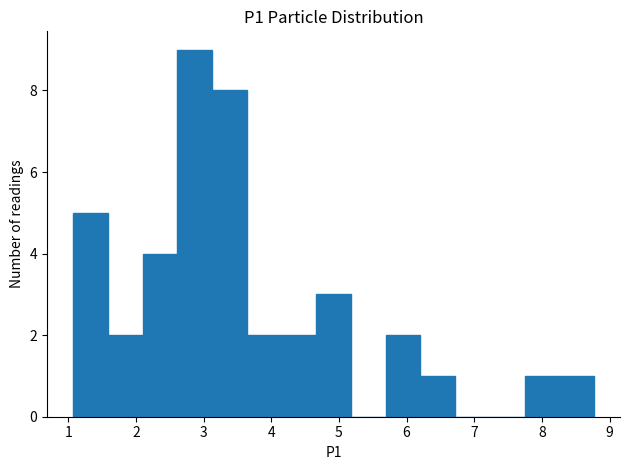

Reading left to right, list every bar in this chart as the range it spans on the x-axis followed by its height. Neither the bar edges nor the heights are printed on the chart, so give them approximately, as read against the axes.

1.1 to 1.6: 5
1.6 to 2.1: 2
2.1 to 2.6: 4
2.6 to 3.1: 9
3.1 to 3.6: 8
3.6 to 4.2: 2
4.2 to 4.7: 2
4.7 to 5.2: 3
5.2 to 5.7: 0
5.7 to 6.2: 2
6.2 to 6.7: 1
6.7 to 7.2: 0
7.2 to 7.7: 0
7.7 to 8.3: 1
8.3 to 8.8: 1